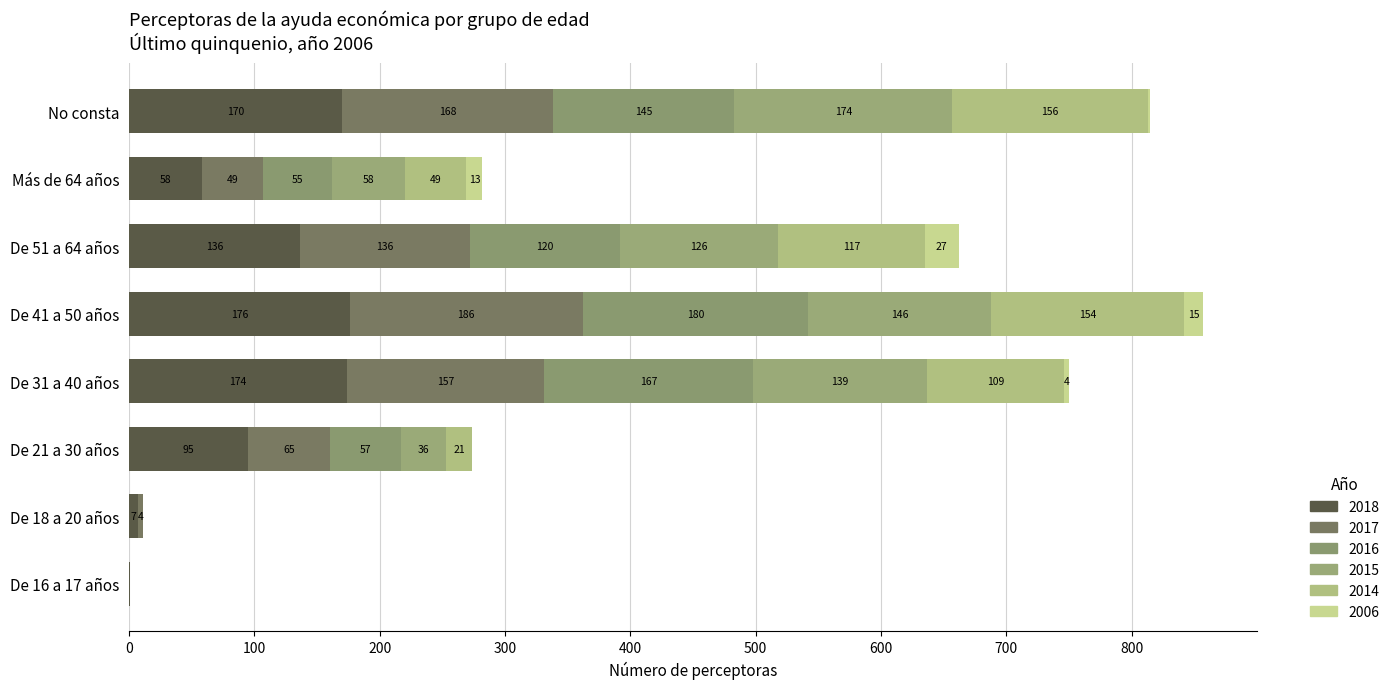

Is it true that 2017 equals 168 at No consta?

True